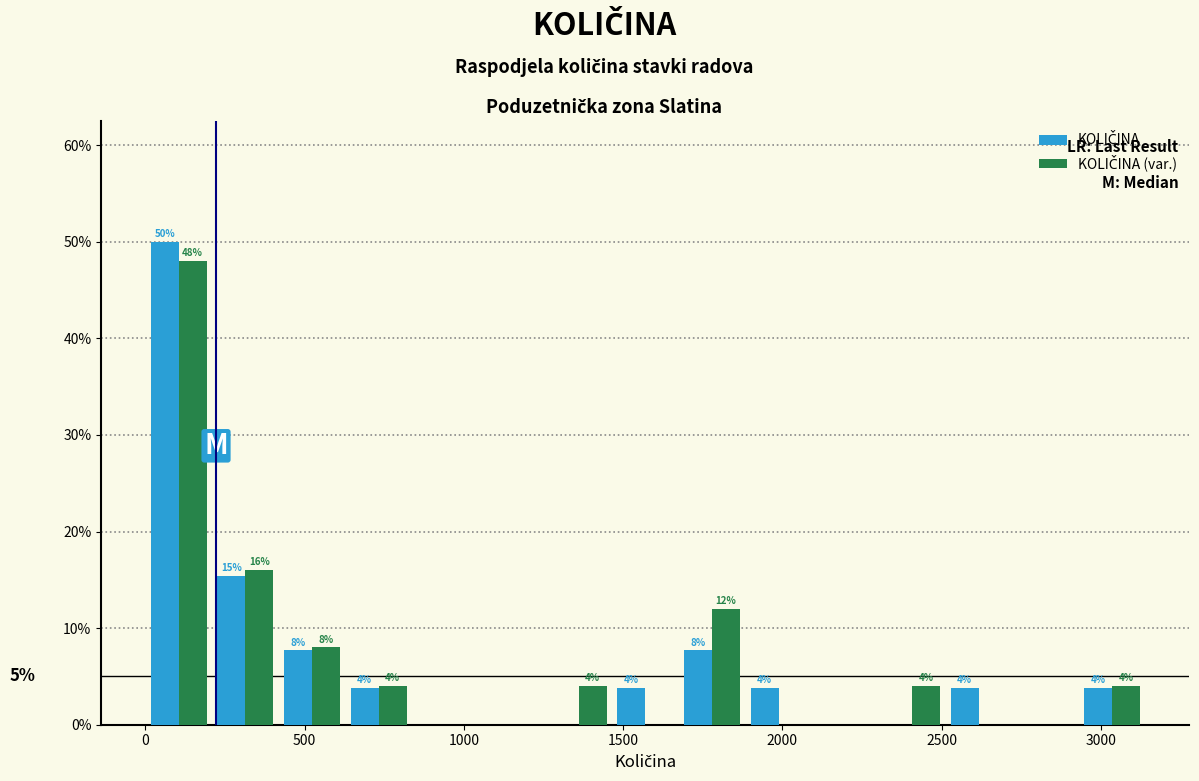

In the KOLIČINA (var.) series, which range on the x-axis has the tallest bar?

0 to 200